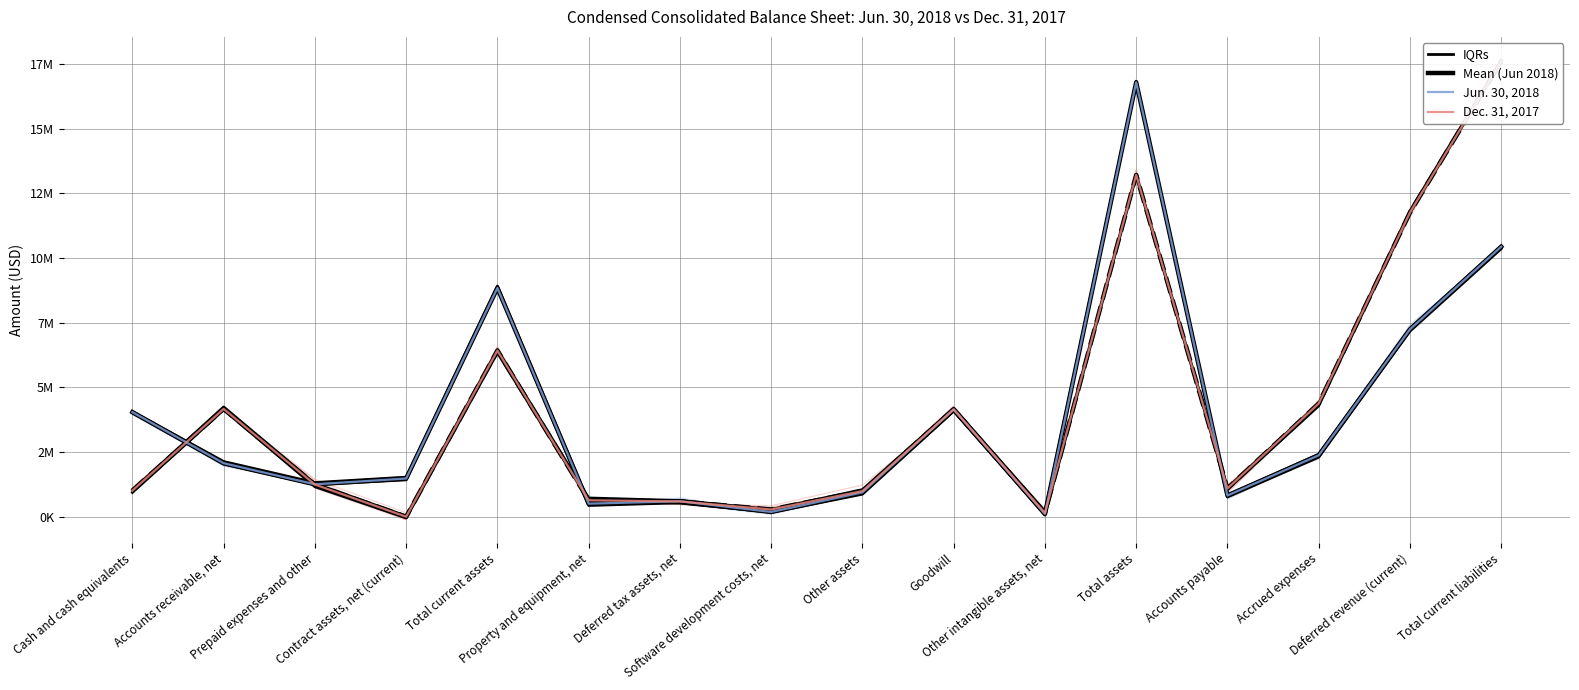

How many data points in IQRs are less than 2134711?

8